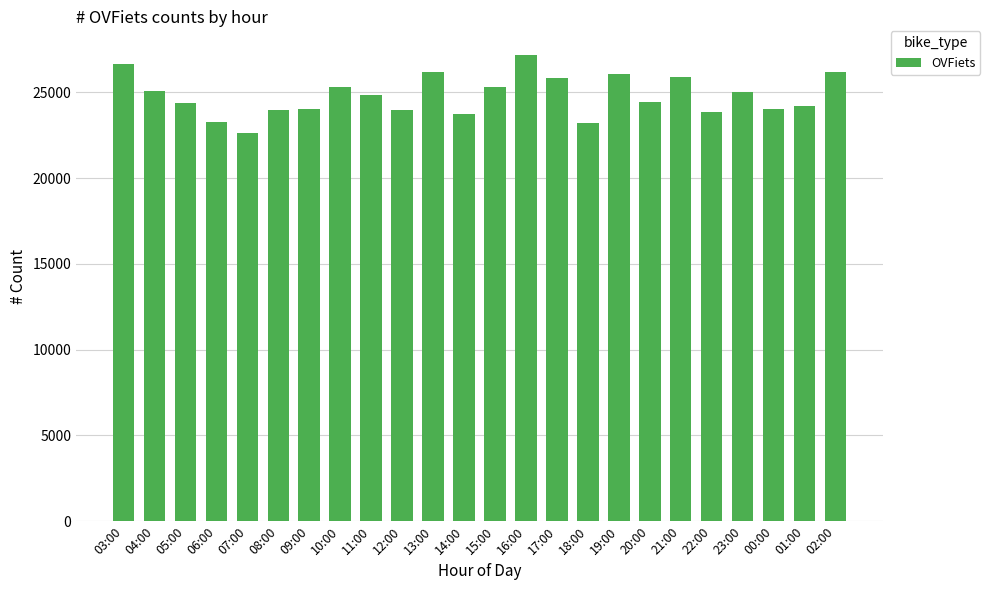

What is the value of the 17th bar from the left?

26066